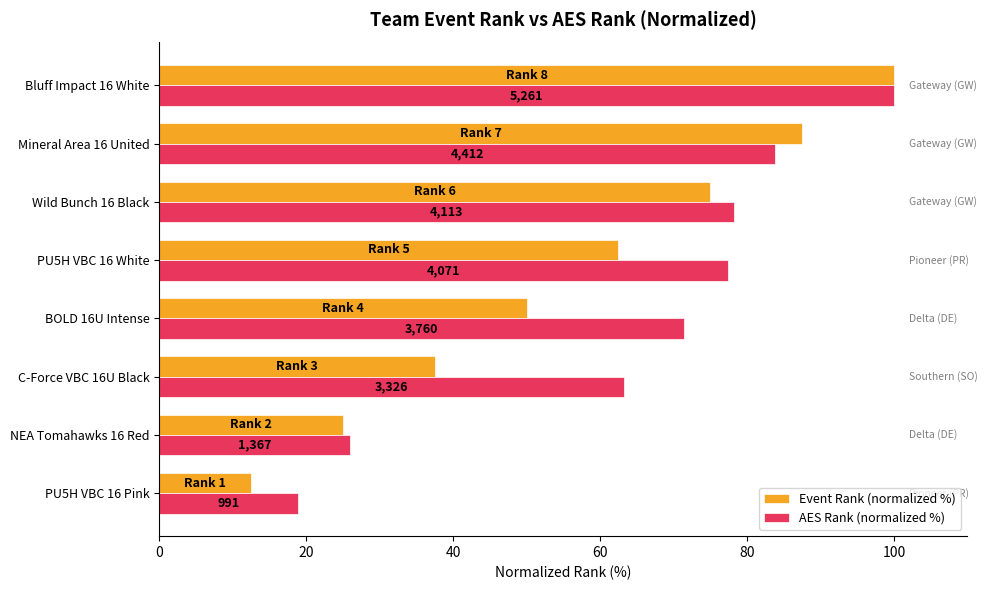

What are all the series names shown in the legend?

Event Rank (normalized %), AES Rank (normalized %)